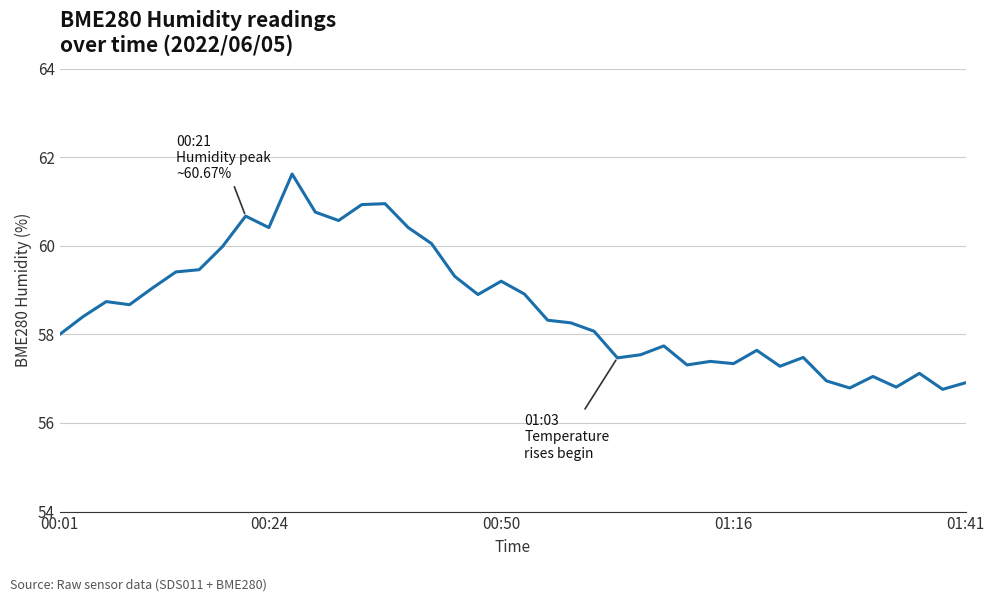

What is the difference between the maximum and minimum values?

4.9